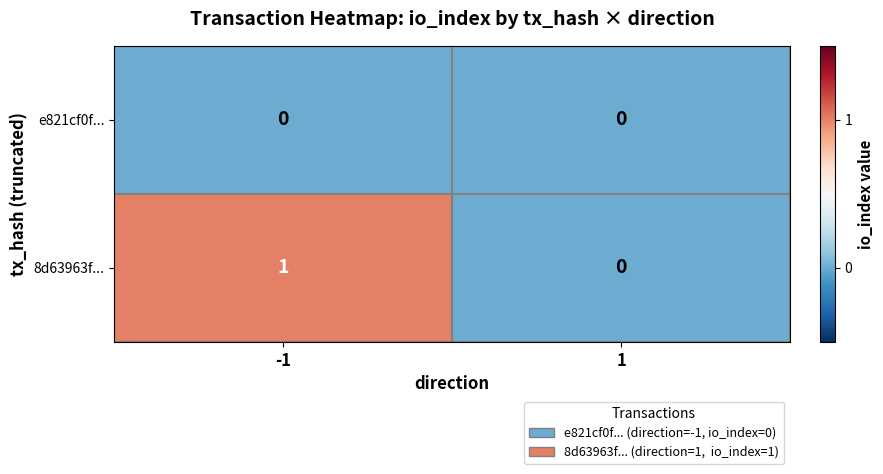

Is it true that 8d63963f... equals 1 at -1?

True